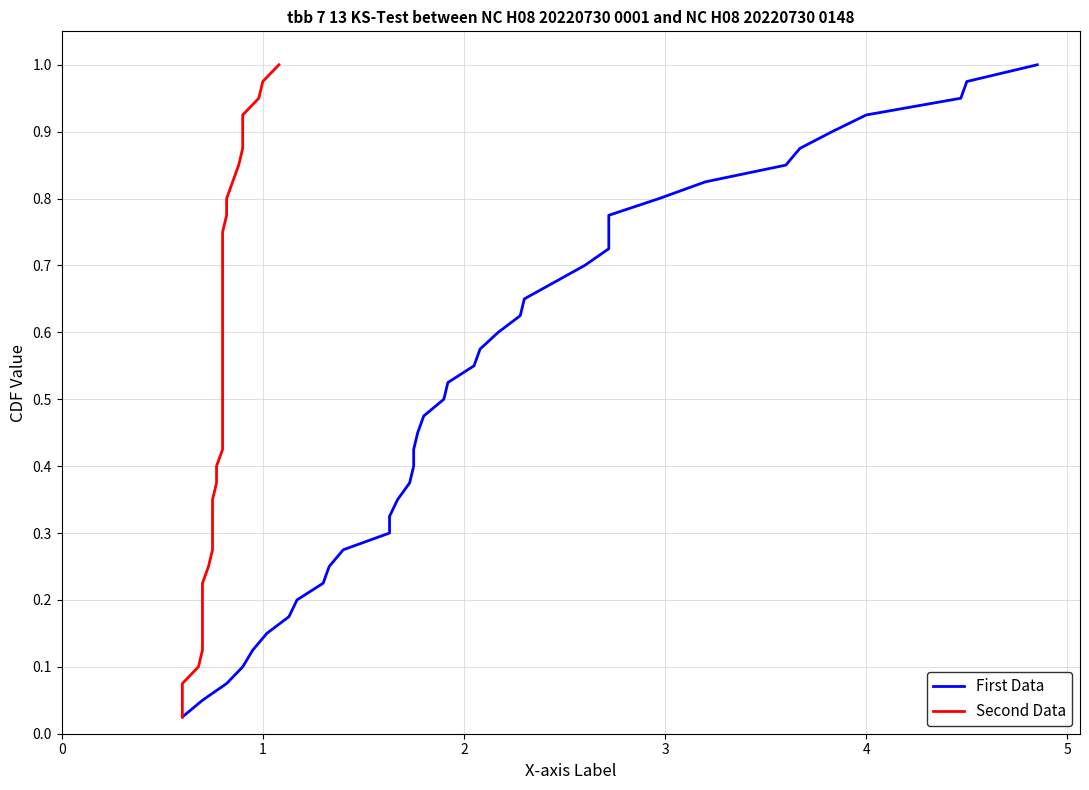

True or false: First Data and Second Data cross at least once.

False